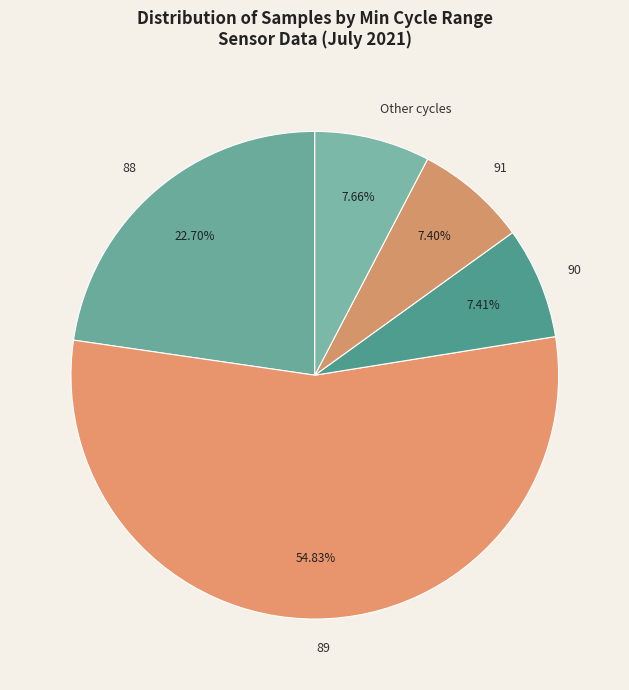

What is the ratio of the value at 89 to the value at Other cycles?

7.2